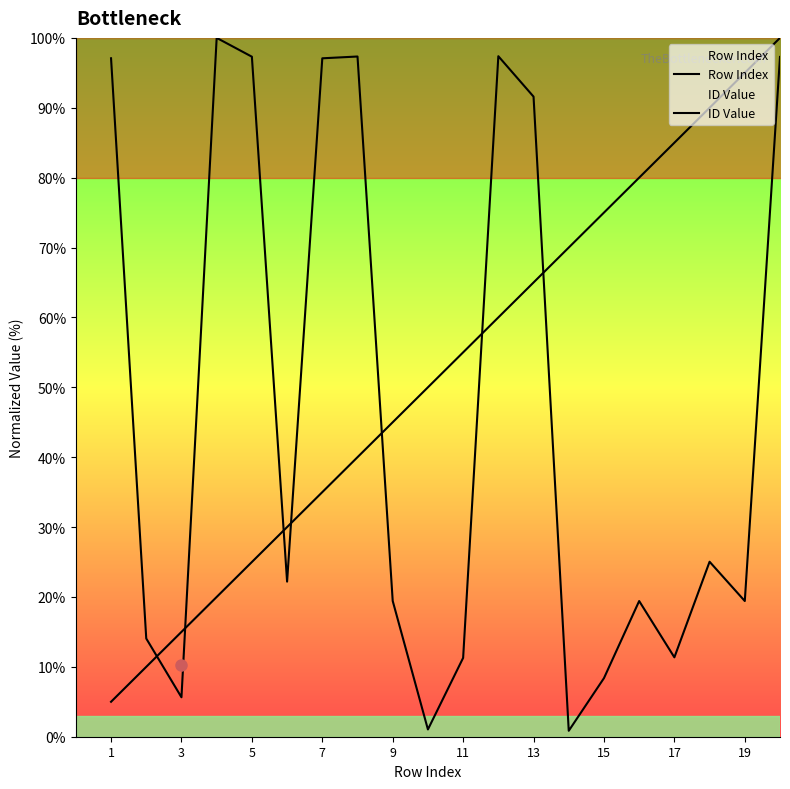

True or false: Row Index has a value of 118.1 at 17.

False